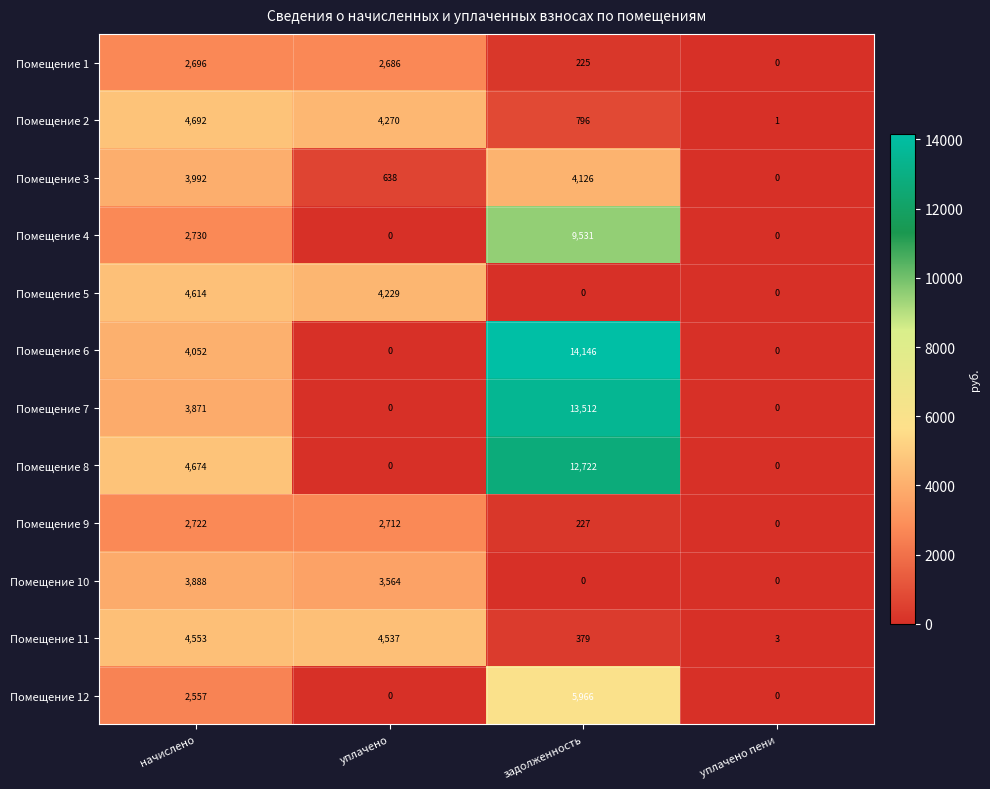

At how many categories does at least one series exceed 8756?

1